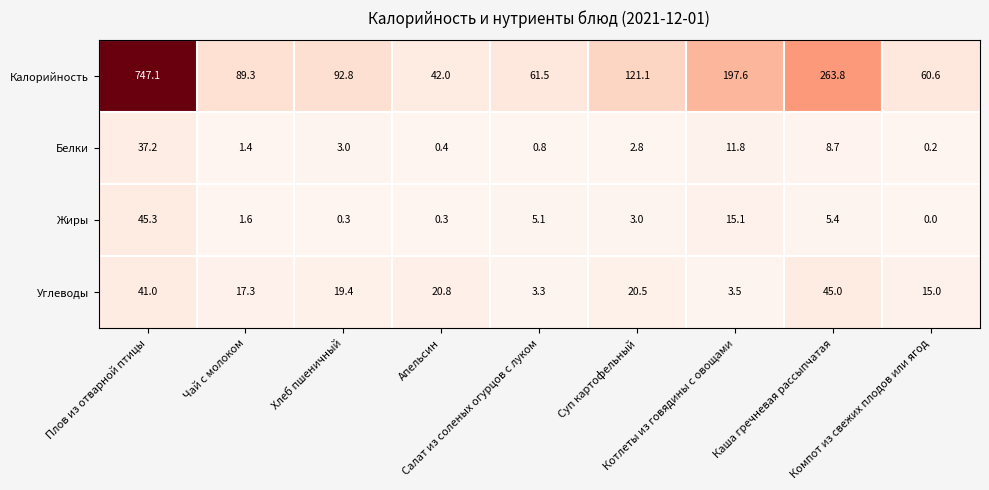

What is the average value of the Белки series?

7.4